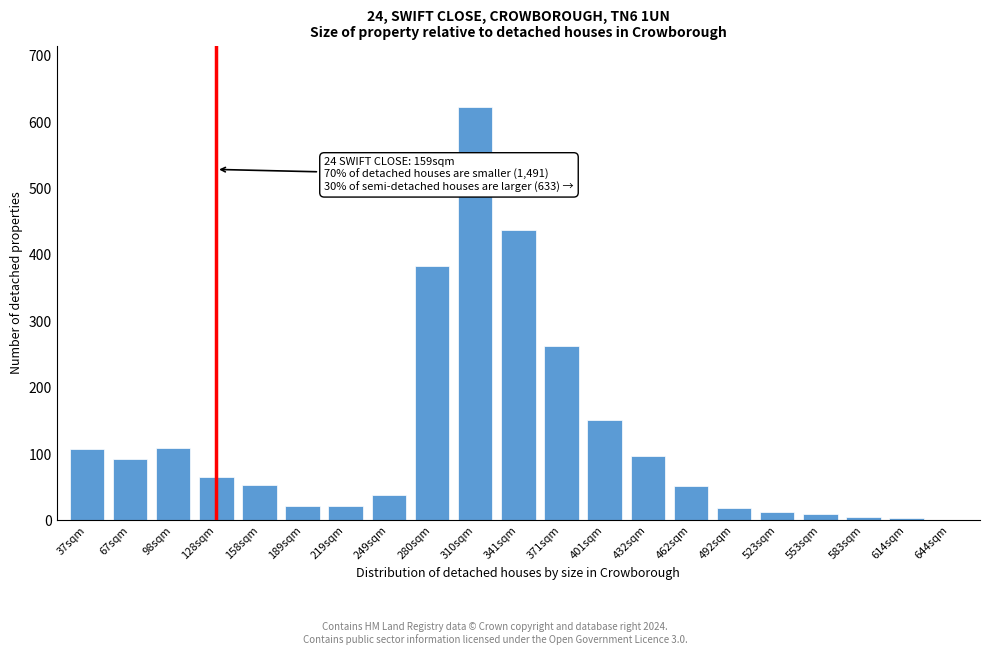

The value at 371sqm is 263. True or false?

True